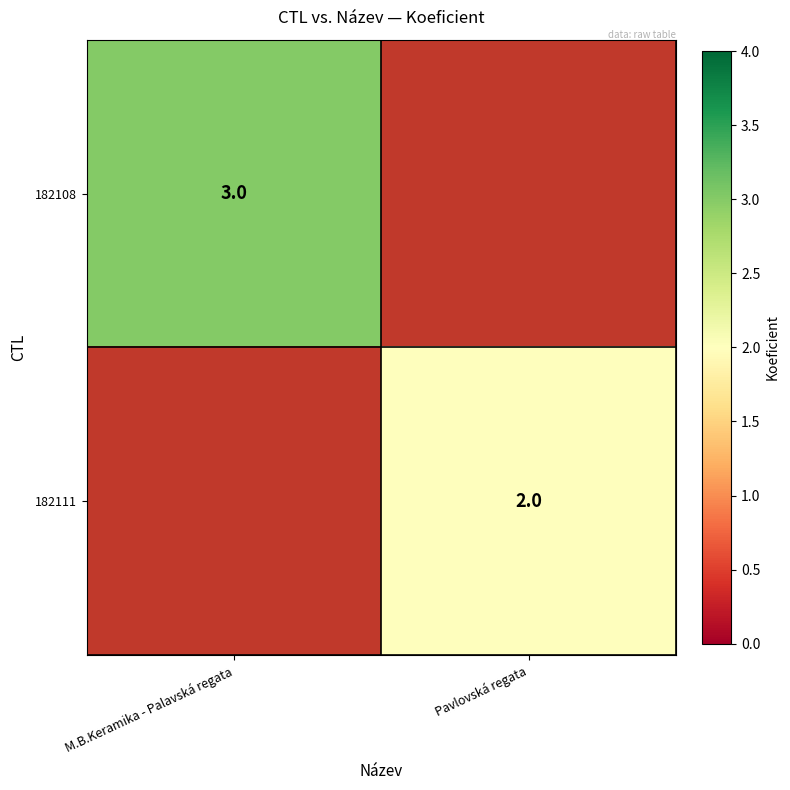

The value of 182108 at M.B.Keramika - Palavská regata is 3. True or false?

True